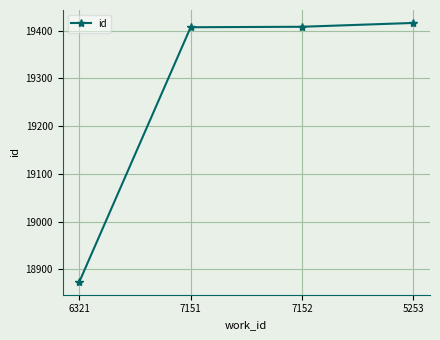

The value at 6321 is 4586. True or false?

False